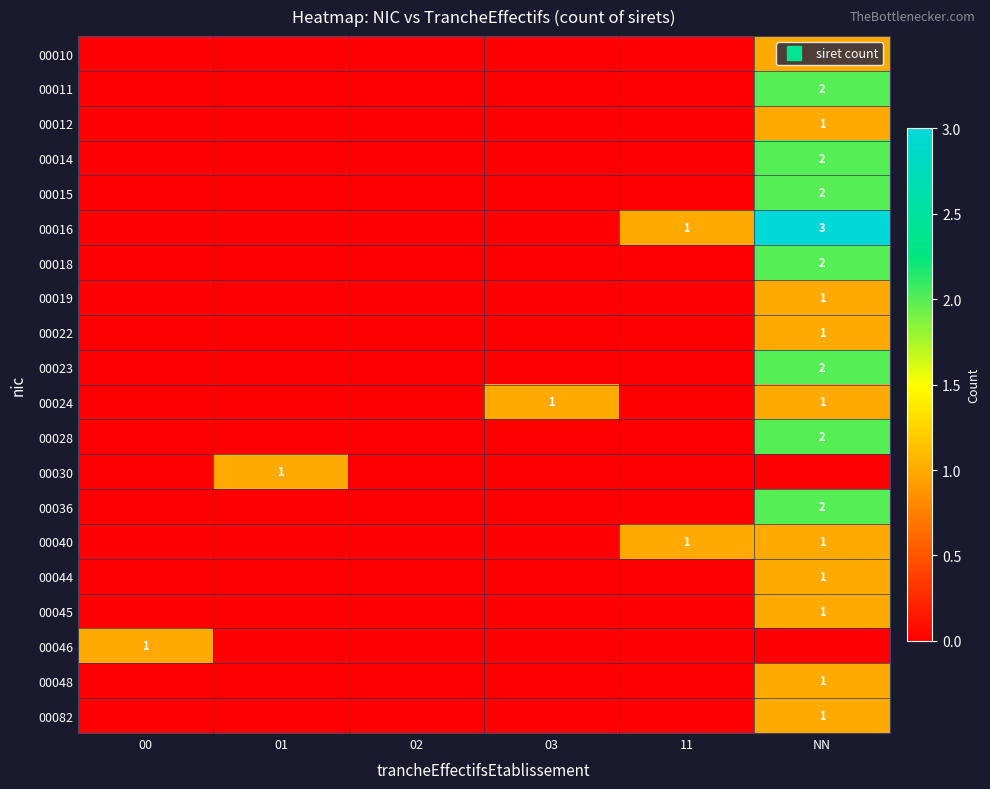

Which category has the highest value across all series?

NN